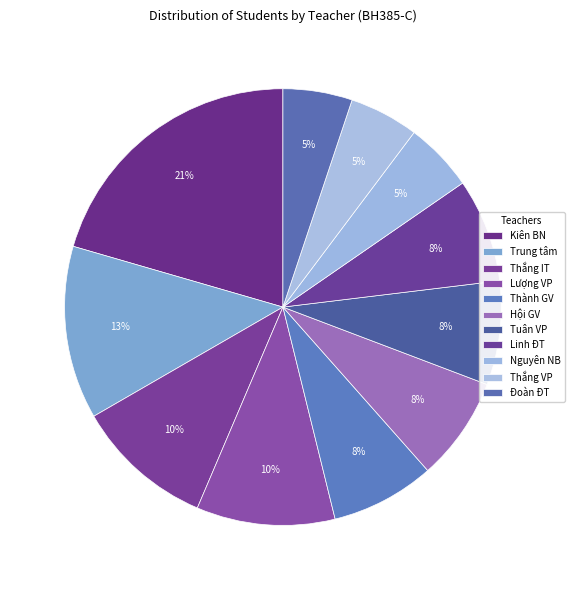

How many slices are in this pie chart?

11